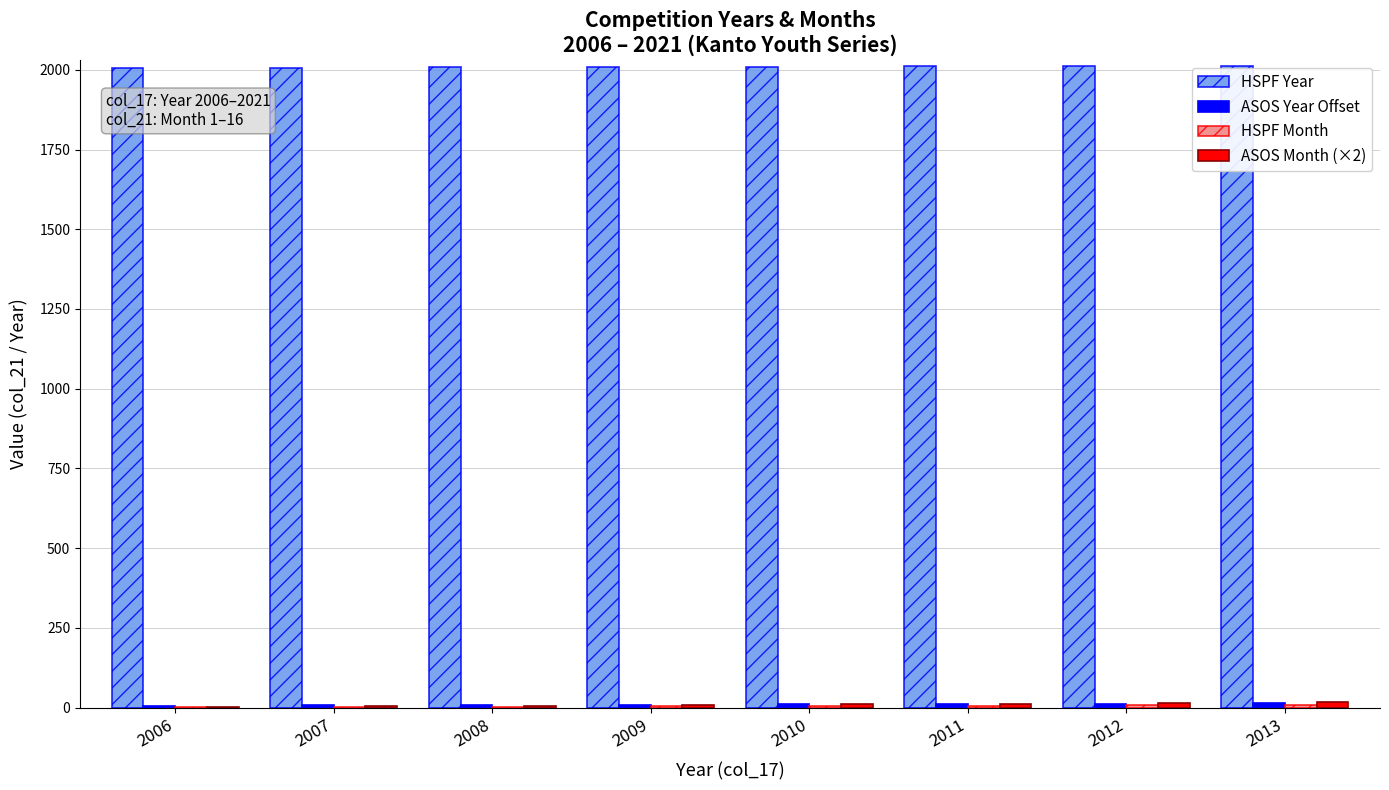

Which series has the largest total across all categories?

HSPF Year